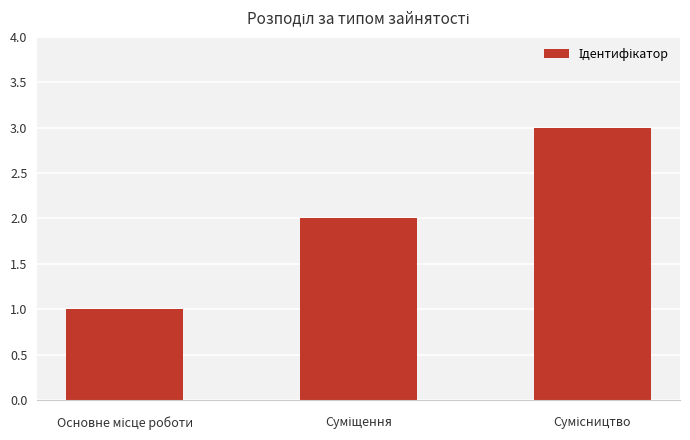

What is the difference between the maximum and minimum values?

2